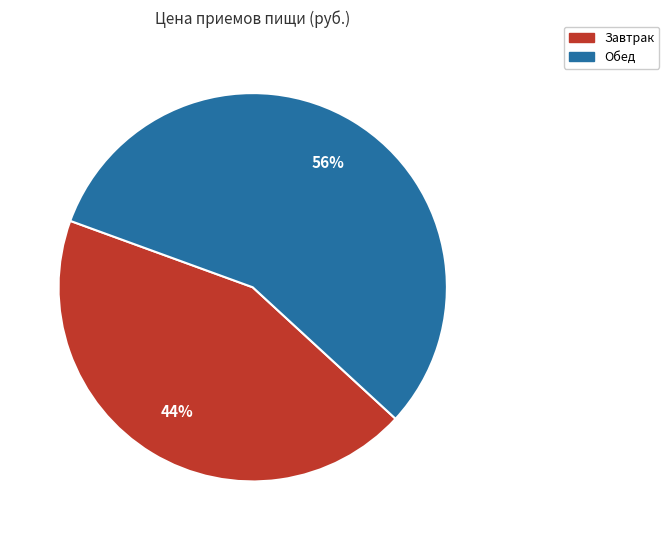

To the nearest percent, what portion does Завтрак represent?

44%